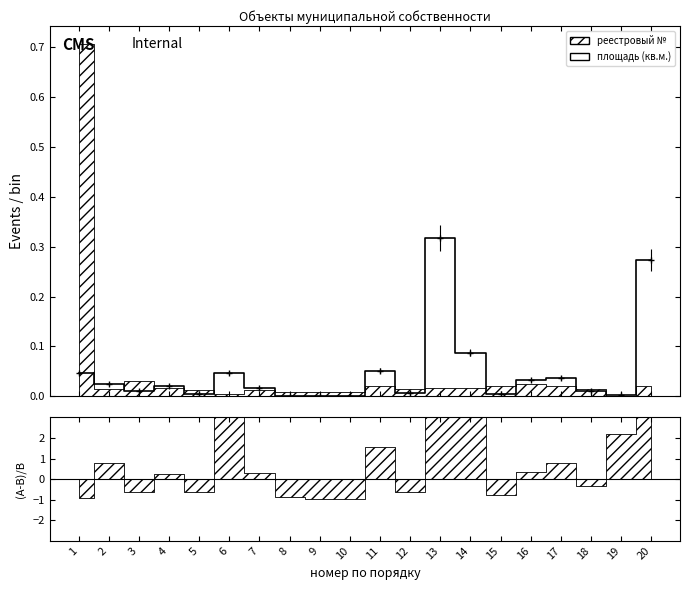

What value does the data have at 11?

0.1